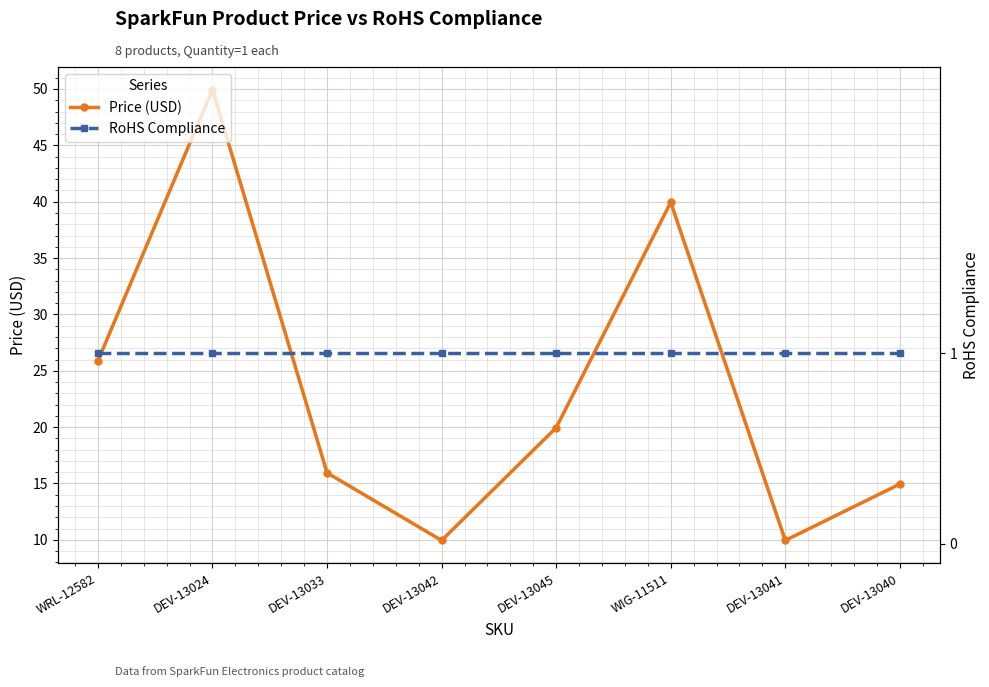

True or false: RoHS Compliance has a value of 1.0 at DEV-13024.

True